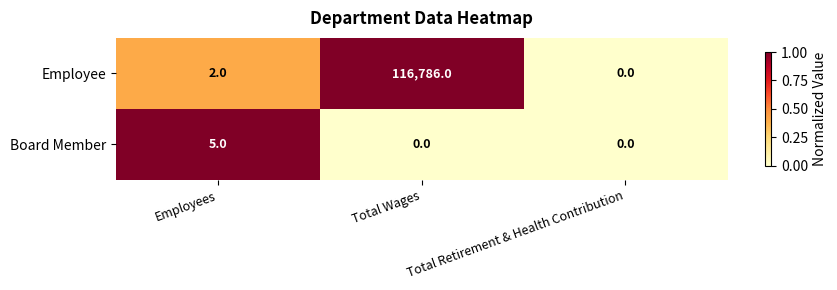

At which label is Employee closest to 58393?

Employees